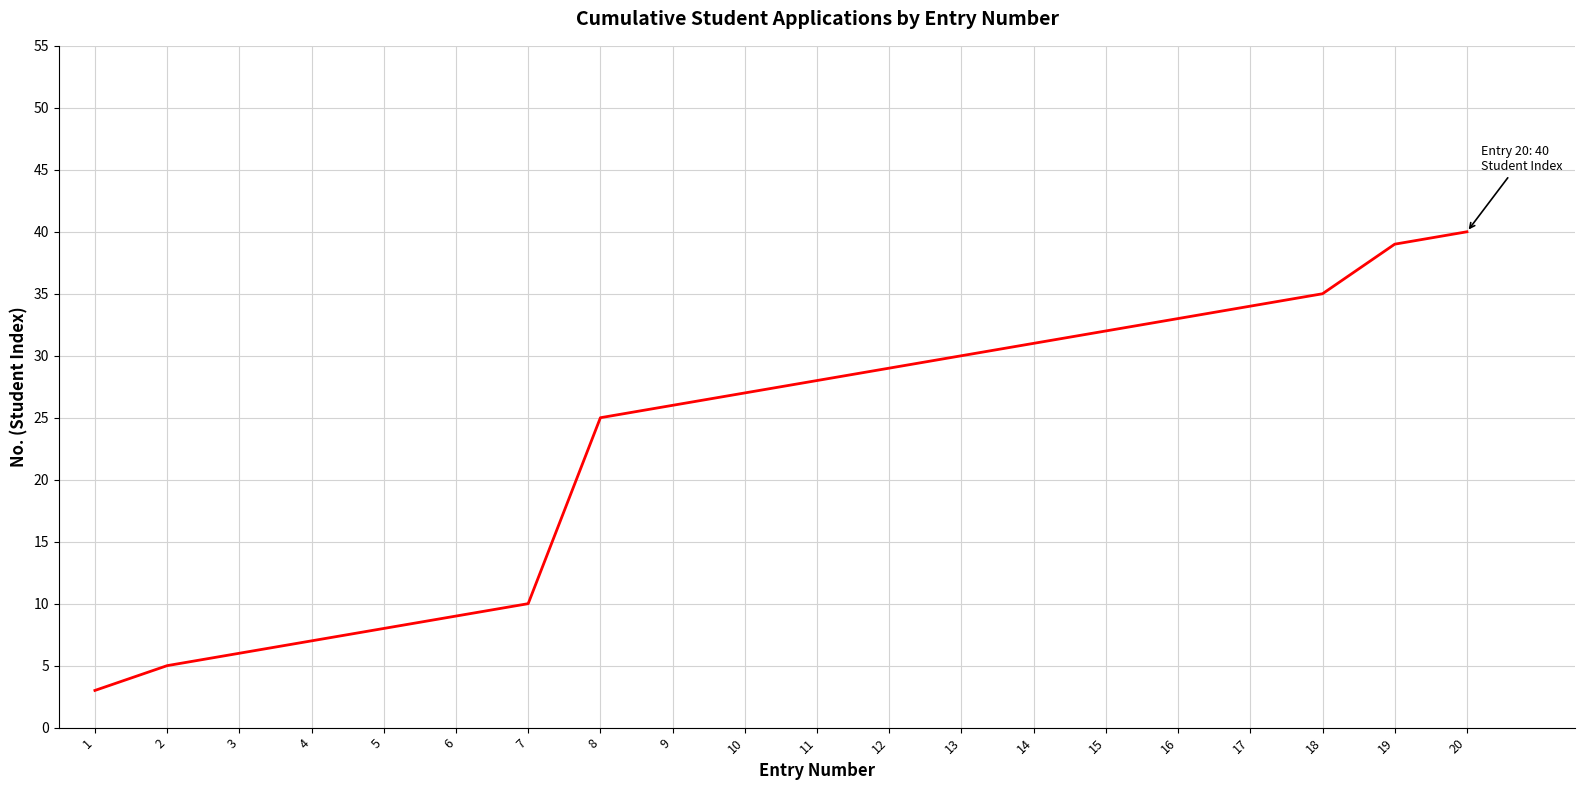

Does the chart display data point markers on the line(s)?

No